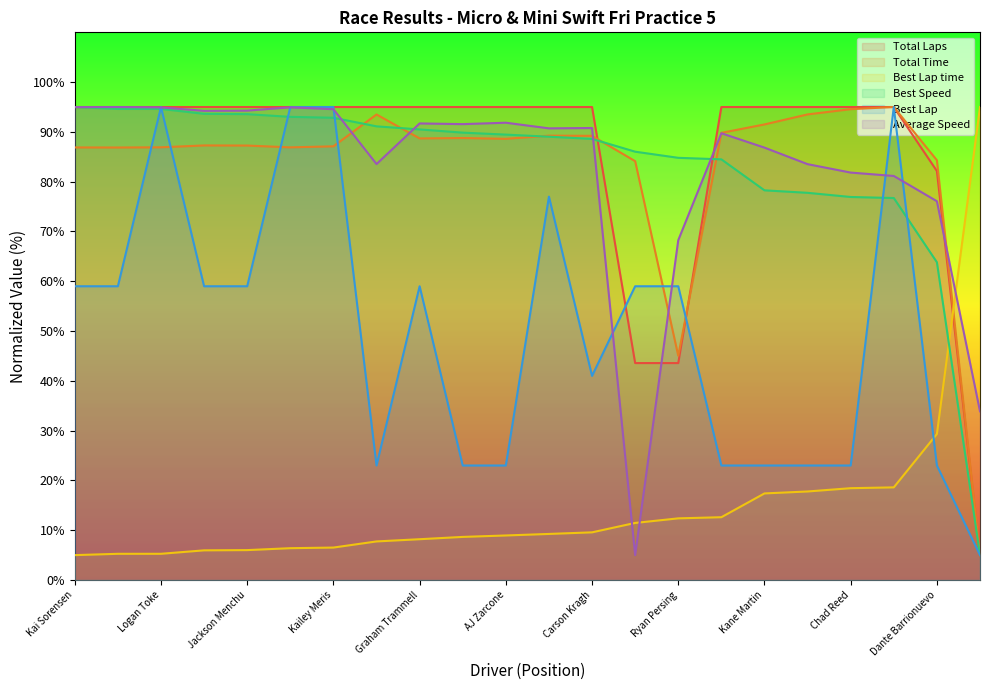

Which series ends up on top after the final intersection of Best Lap and Total Laps?

Total Laps